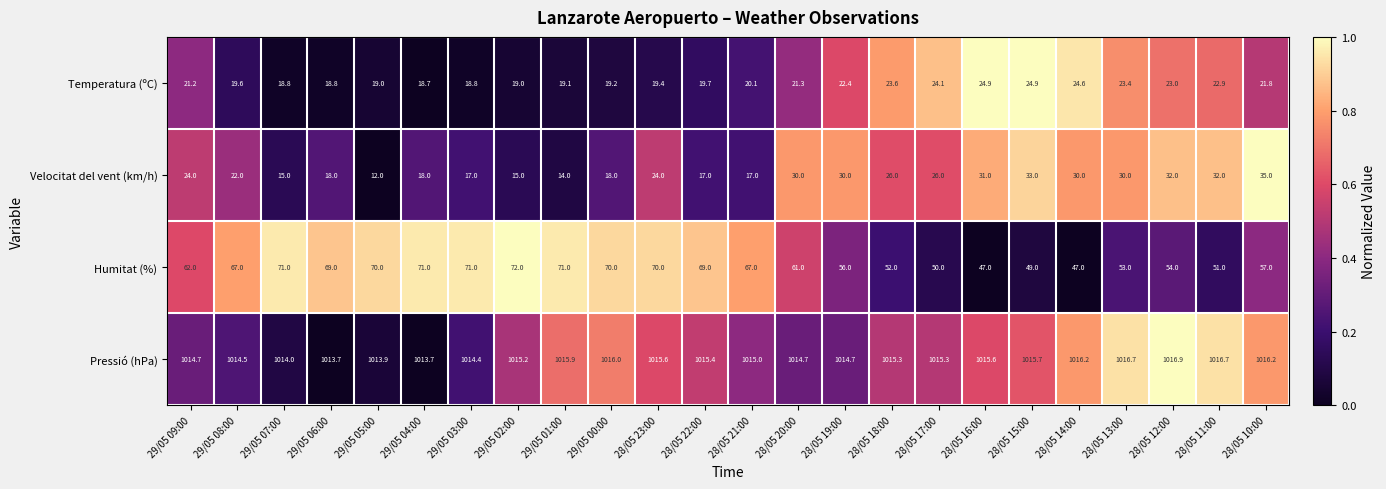

Which series has the largest total across all categories?

Pressió (hPa)